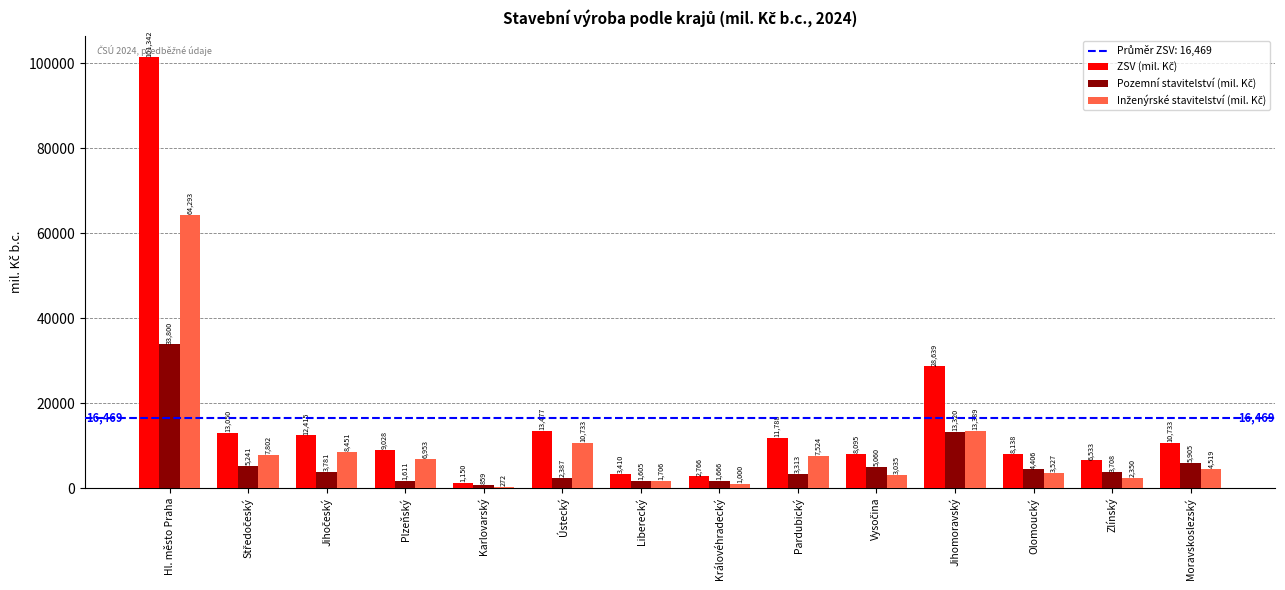

What is the maximum value shown in the chart?

101342